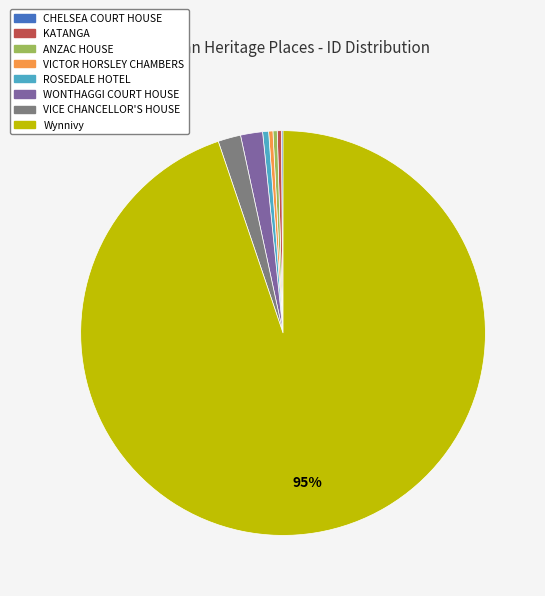

Between VICE CHANCELLOR'S HOUSE and KATANGA, which is larger?

VICE CHANCELLOR'S HOUSE